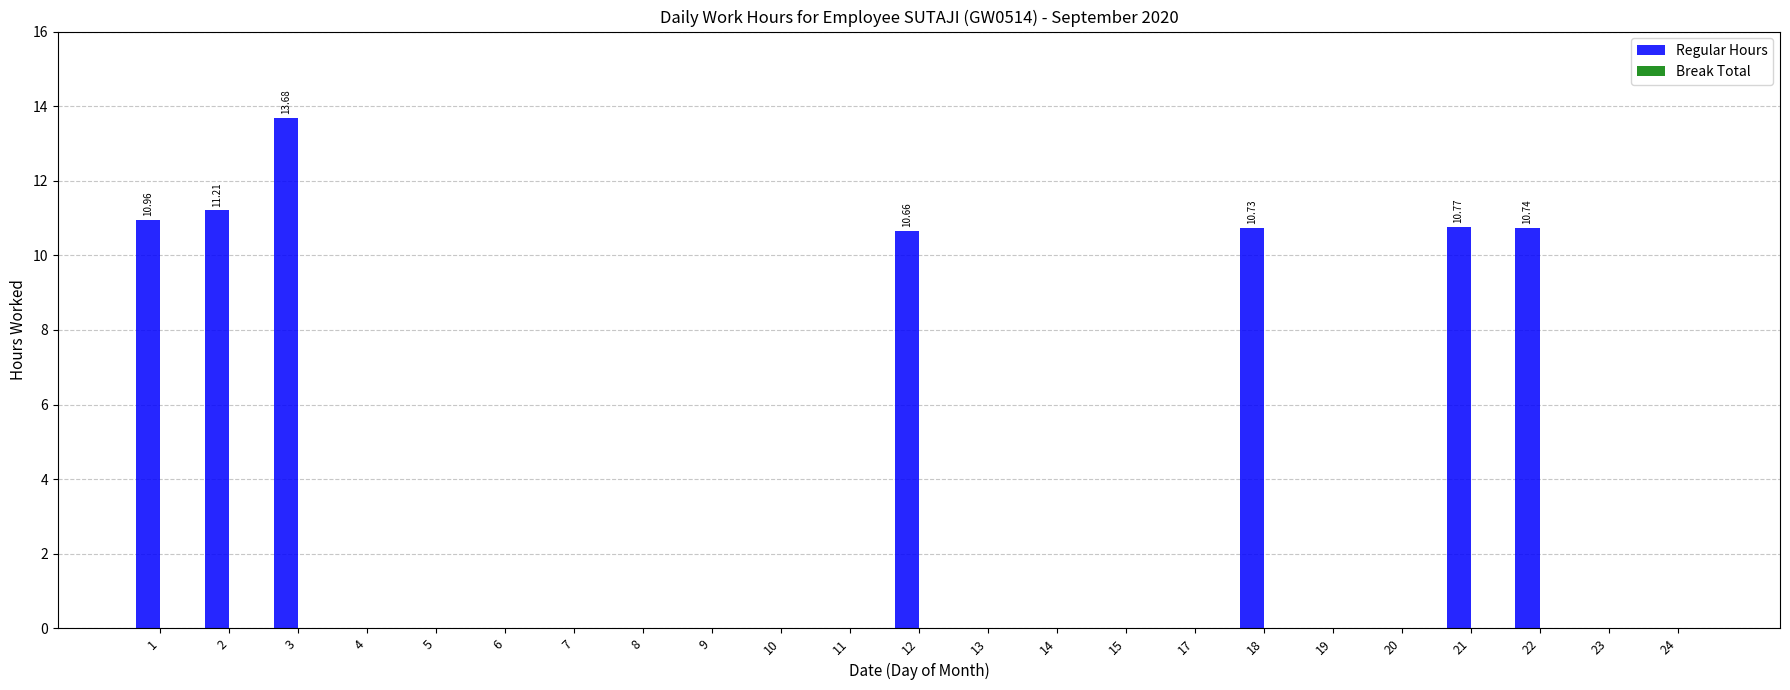

What is the sum of all values?

78.8